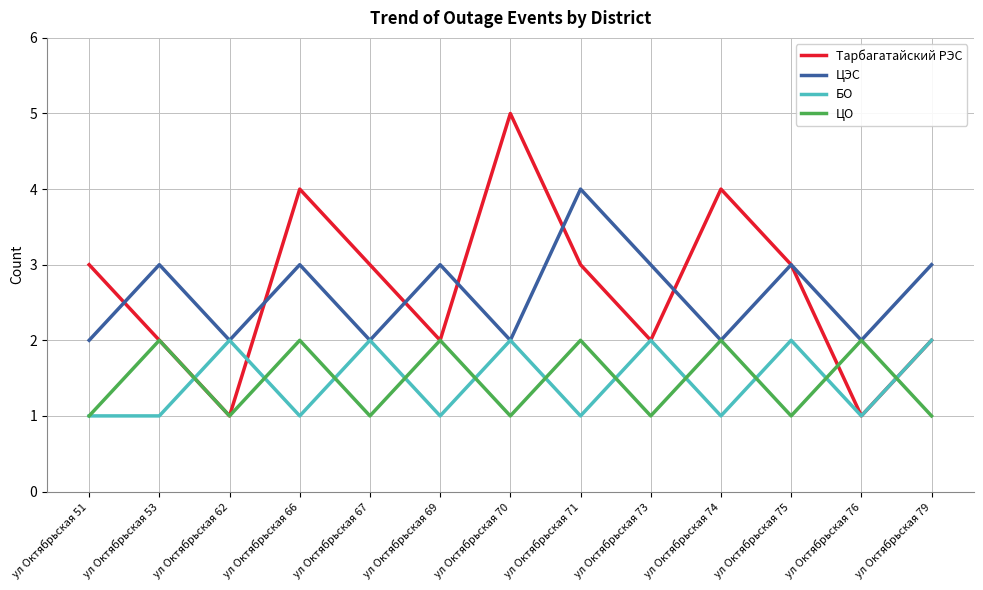

What is the total value across all series at ул Октябрьская 62?

6